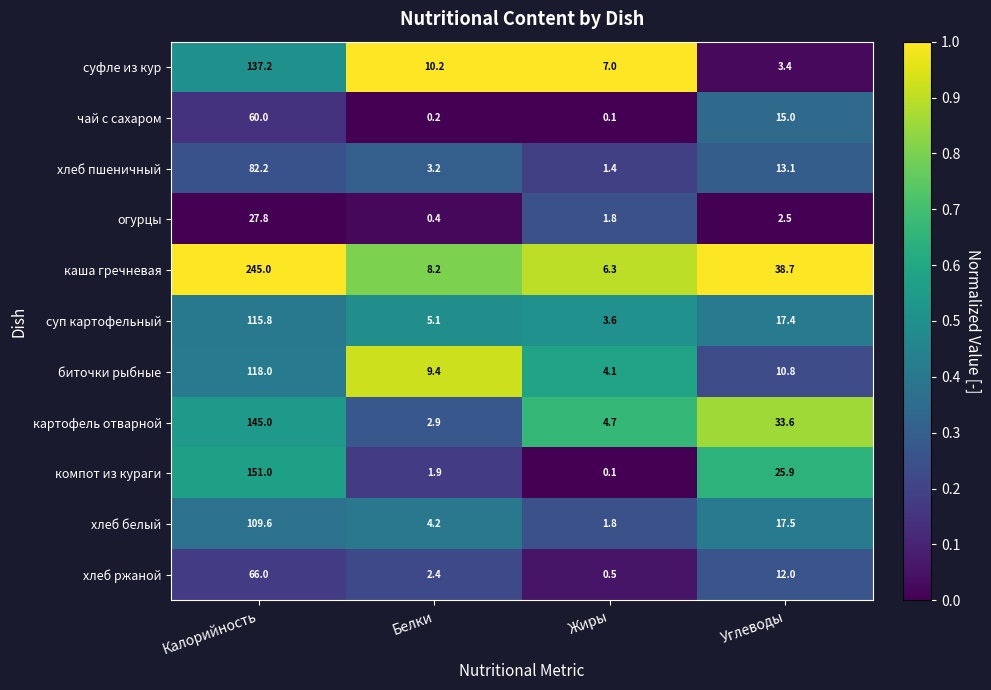

Rank the series by their maximum value, from lowest to highest.

огурцы, чай с сахаром, хлеб ржаной, хлеб пшеничный, хлеб белый, суп картофельный, биточки рыбные, суфле из кур, картофель отварной, компот из кураги, каша гречневая